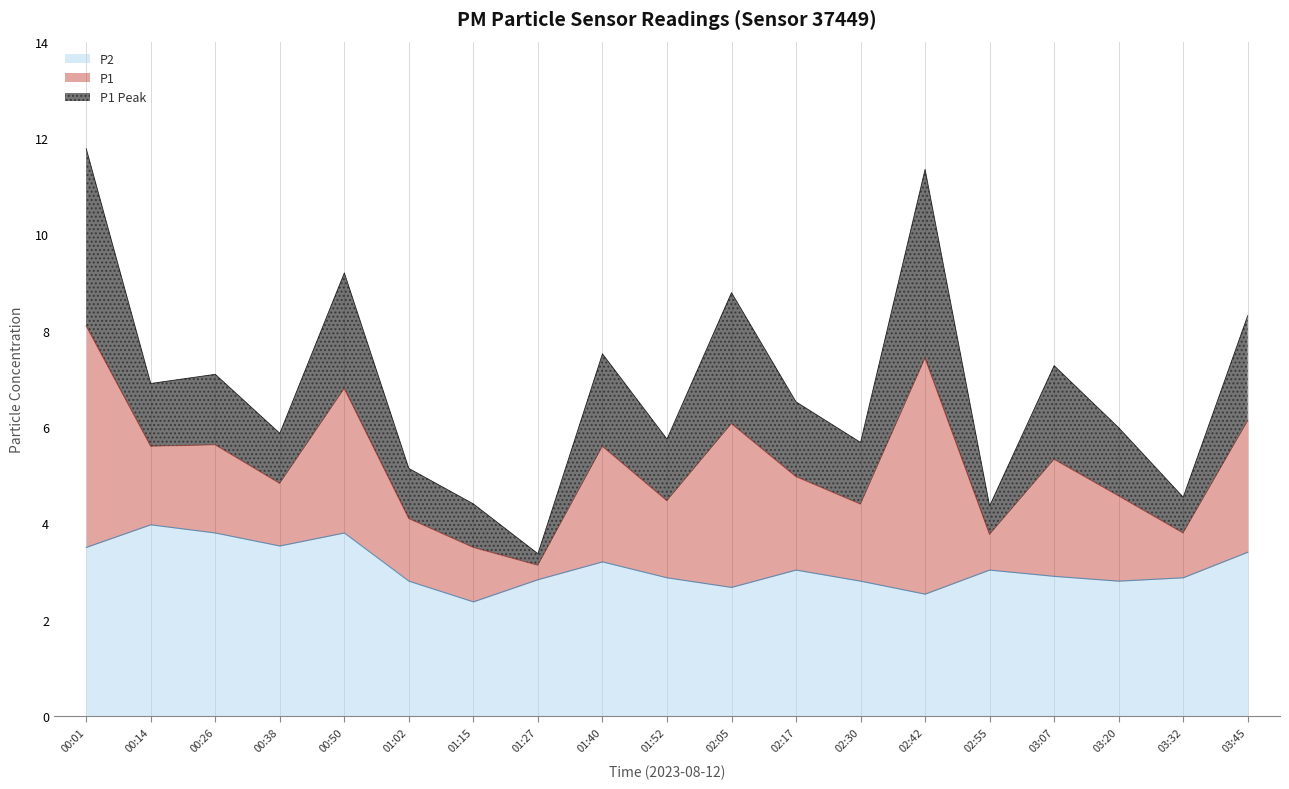

Does the chart have visible grid lines?

Yes